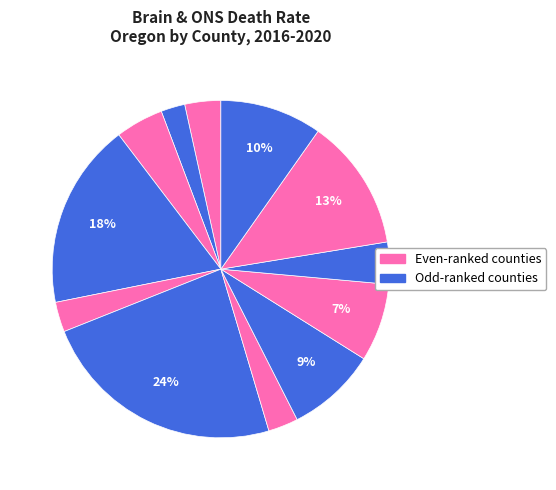

To the nearest percent, what is the average slice percentage?

8%